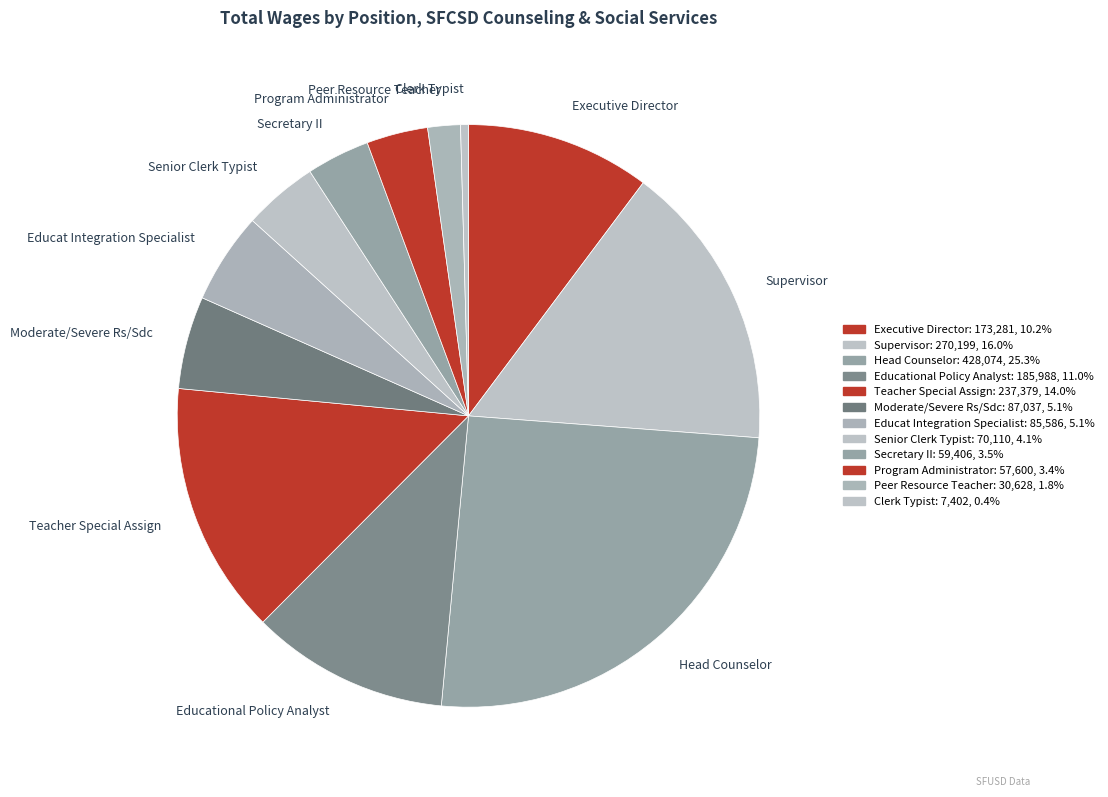

Is there a majority slice in this chart?

No